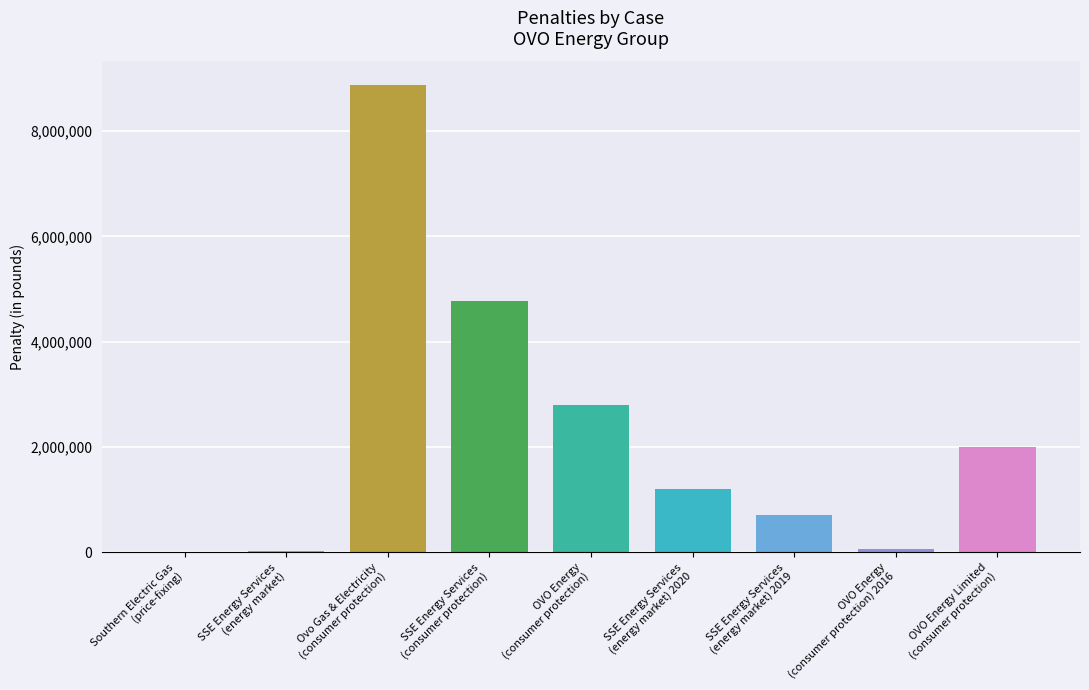

The value at SSE Energy Services
(consumer protection) is 4775705. True or false?

True